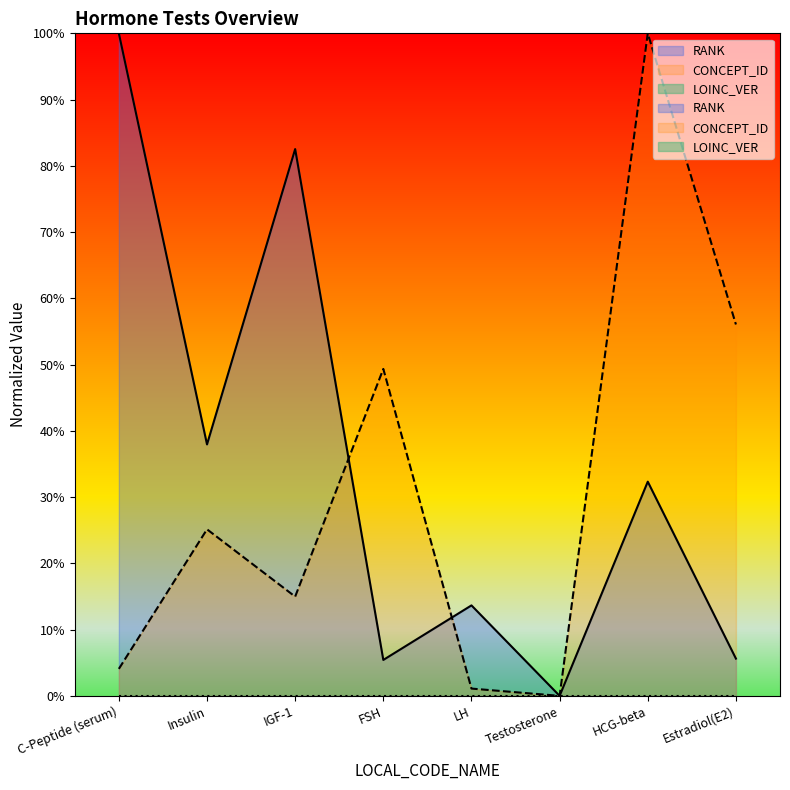

What is the value of the CONCEPT_ID point at the 7th from the left?

100.0